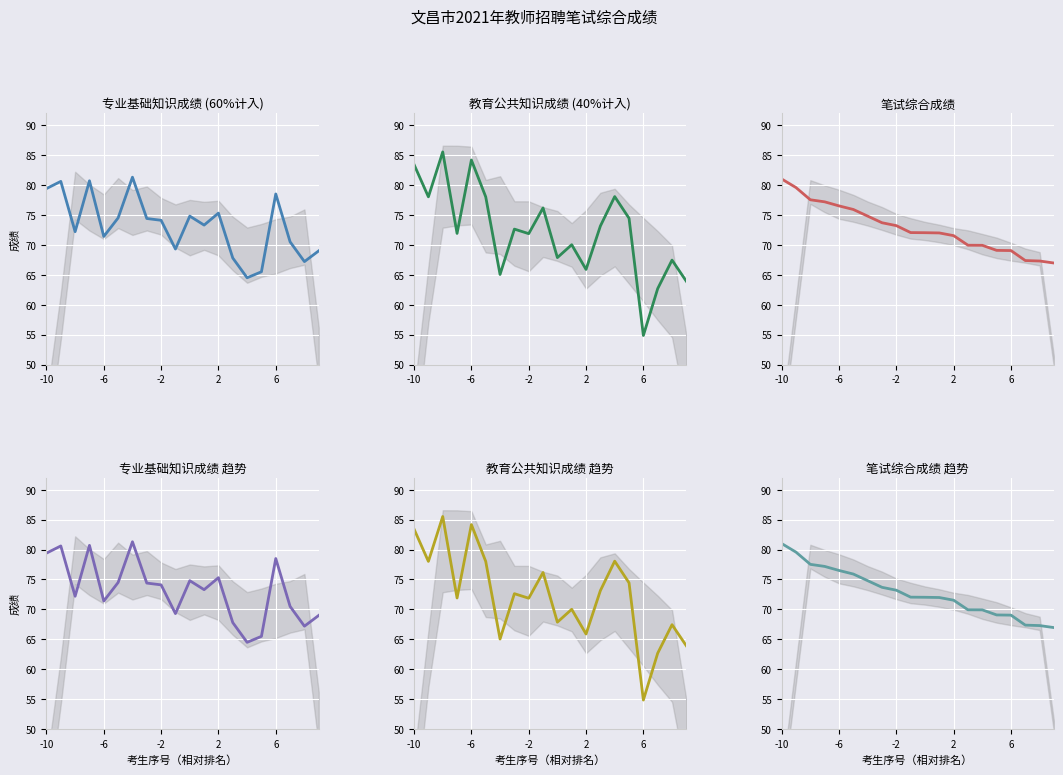

At -10, list the series in order from smallest to largest.

专业基础知识成绩, 笔试综合成绩, 教育公共知识成绩